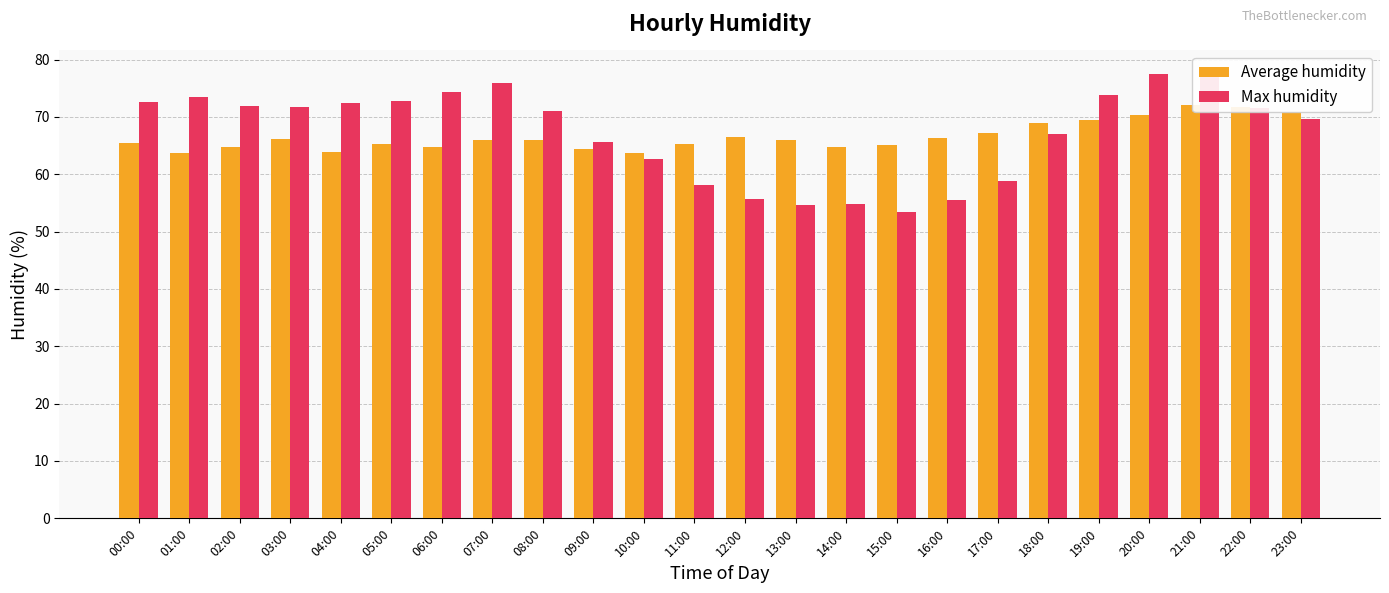

What is the difference between the maximum and minimum values in the Average humidity series?

8.4